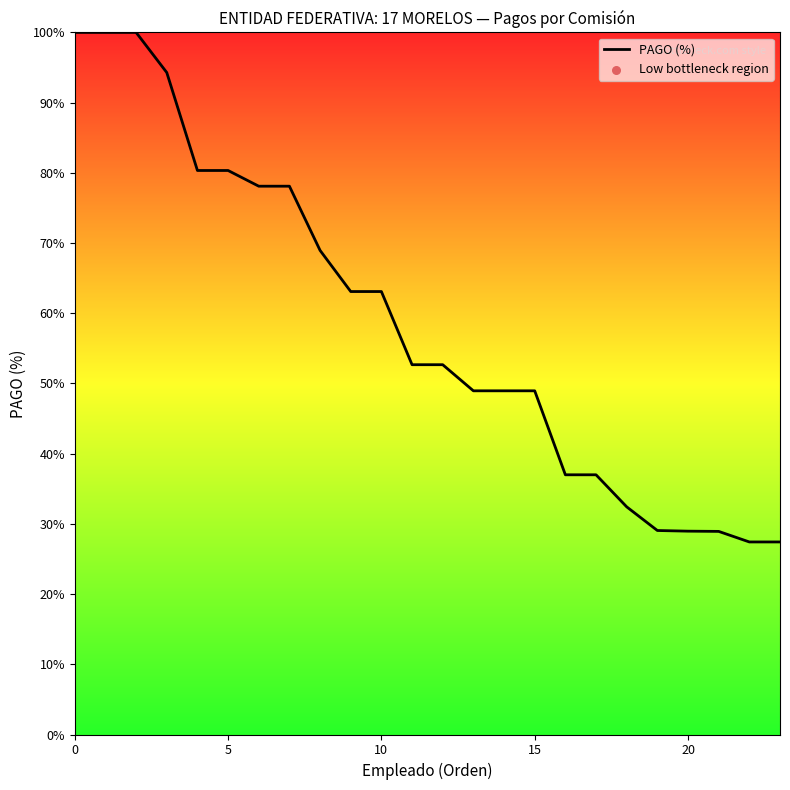

What is the smallest value displayed?

27.4